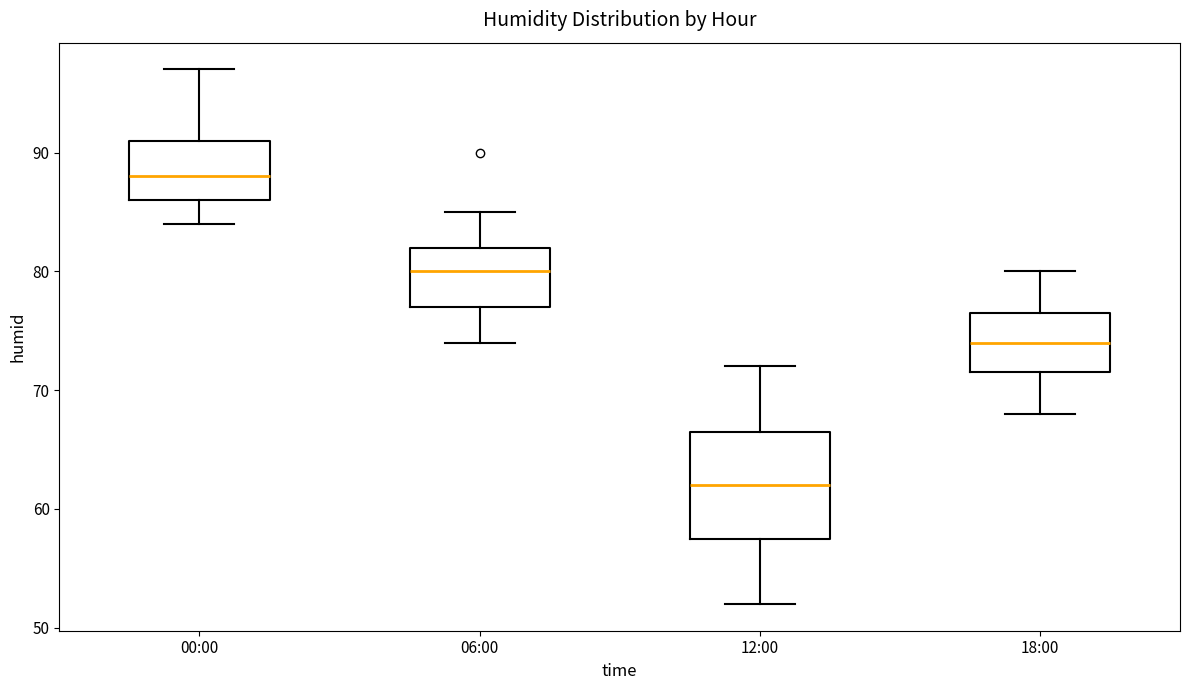

Which box is the tallest, from its lower edge to its upper edge?

12:00